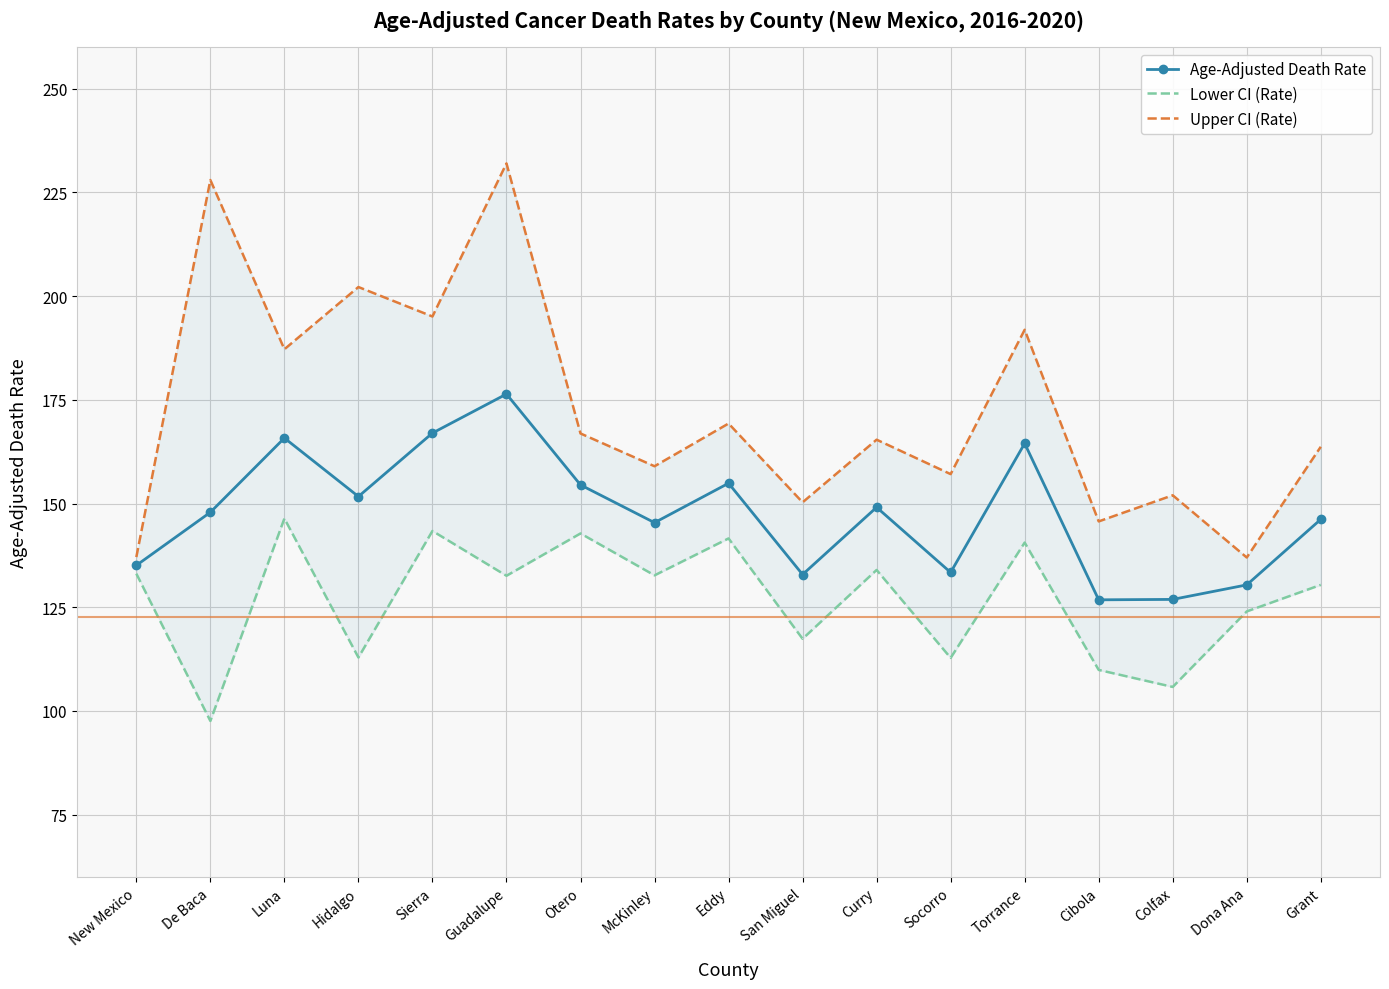

What is the difference between the Age-Adjusted Death Rate values at McKinley and Curry?

3.7